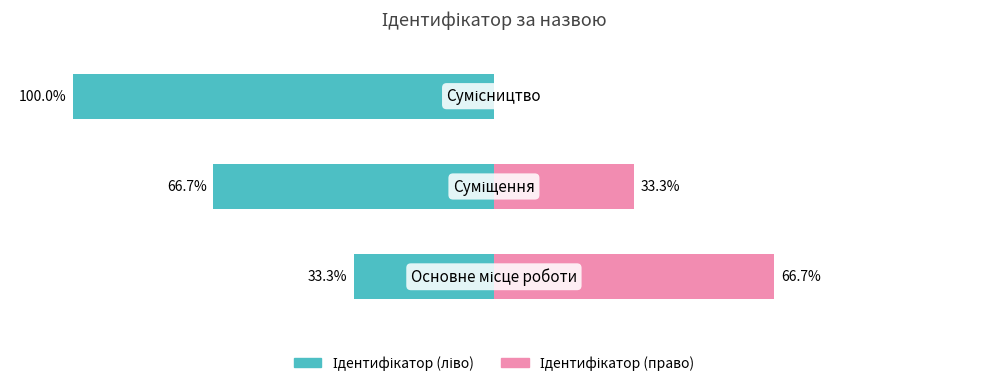

What are all the series names shown in the legend?

Ідентифікатор (ліво), Ідентифікатор (право)